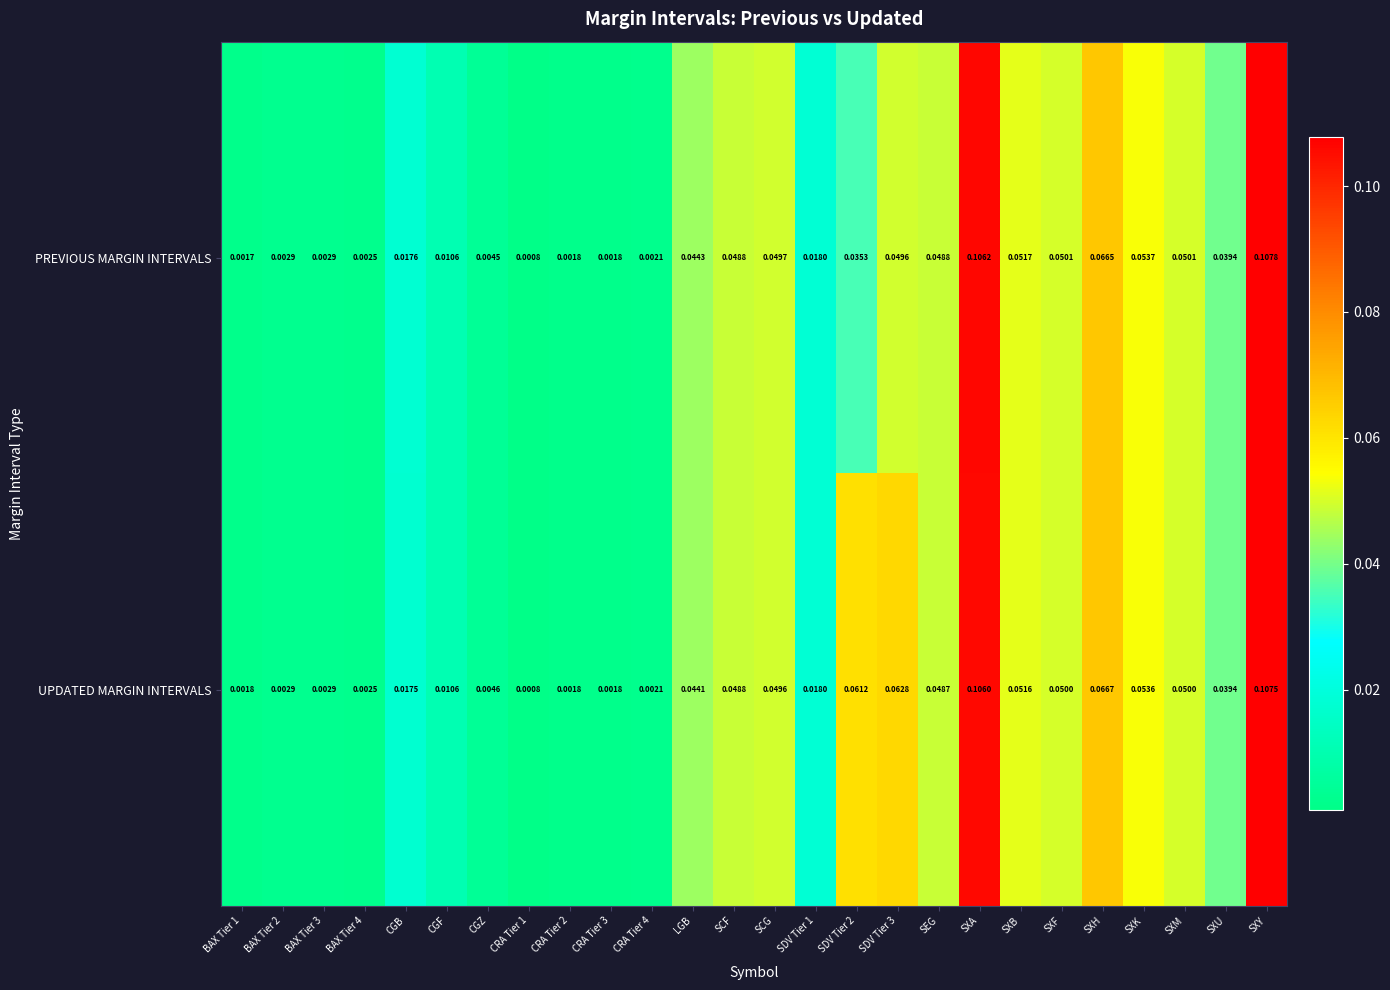

At which category is the sum across all series the highest?

SXY